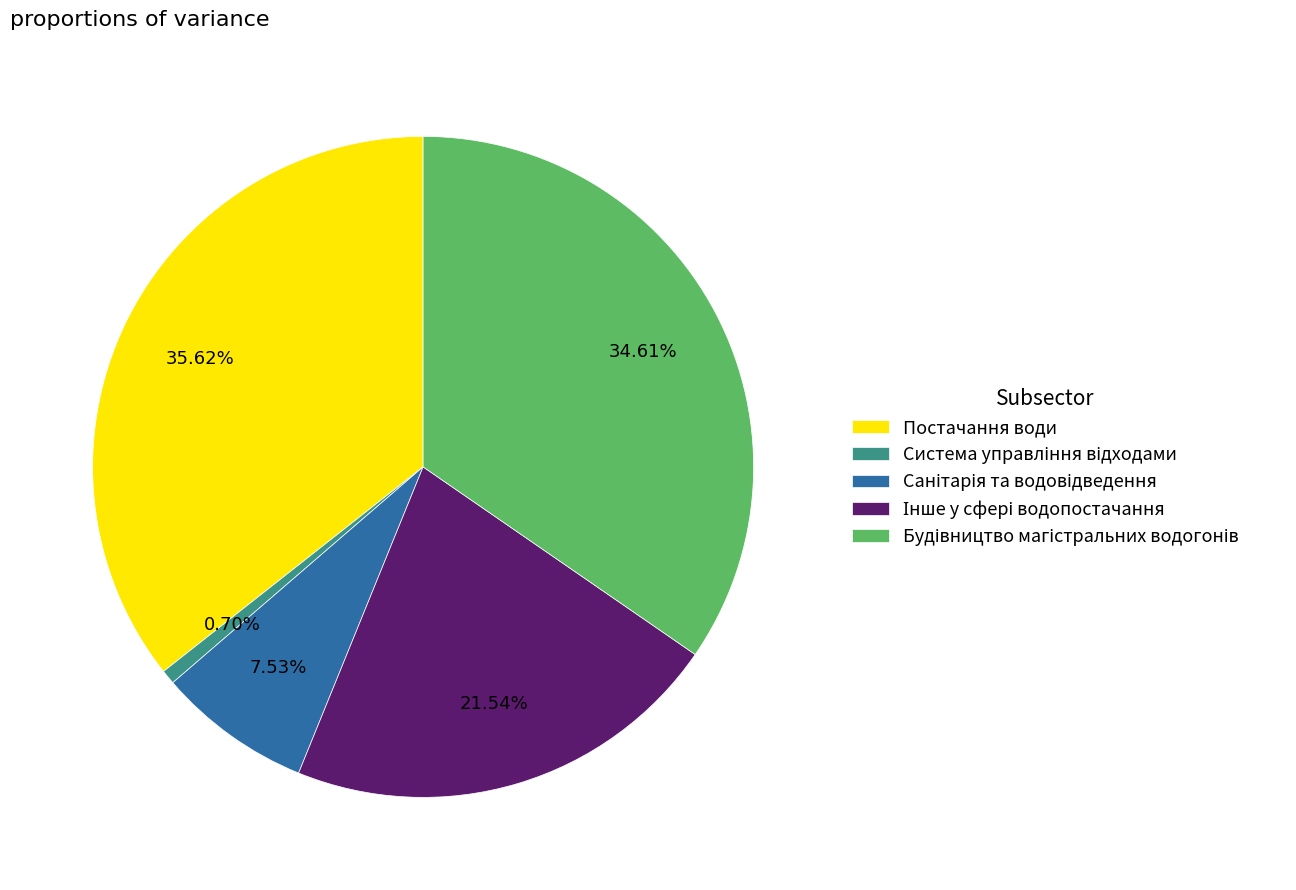

Is there a majority slice in this chart?

No